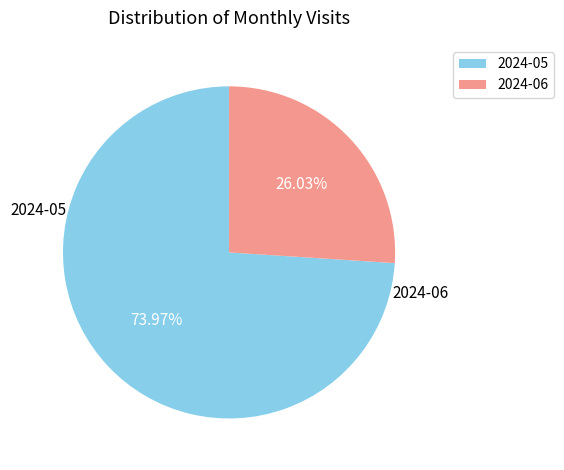

What is the majority slice?

2024-05